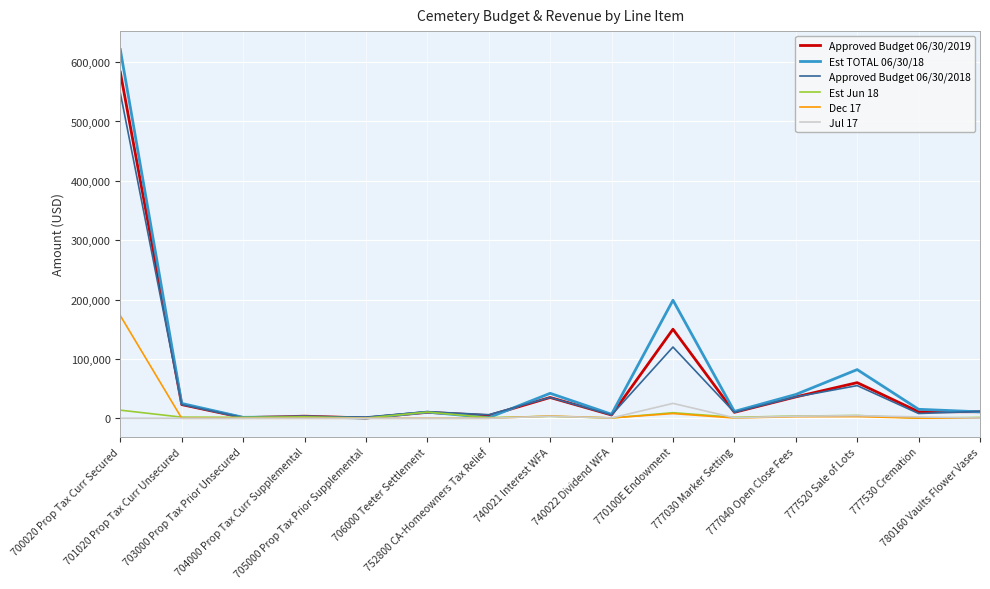

What are all the series names shown in the legend?

Approved Budget 06/30/2019, Est TOTAL 06/30/18, Approved Budget 06/30/2018, Est Jun 18, Dec 17, Jul 17